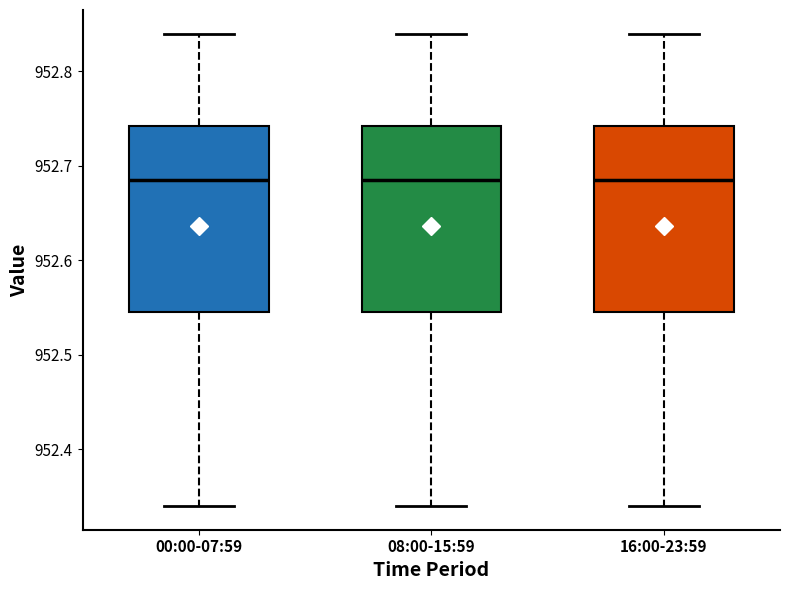

Where does the median line of the box for 00:00-07:59 sit on the y-axis? The values are not printed on the chart, so give them approximately, as read against the axis.

952.69